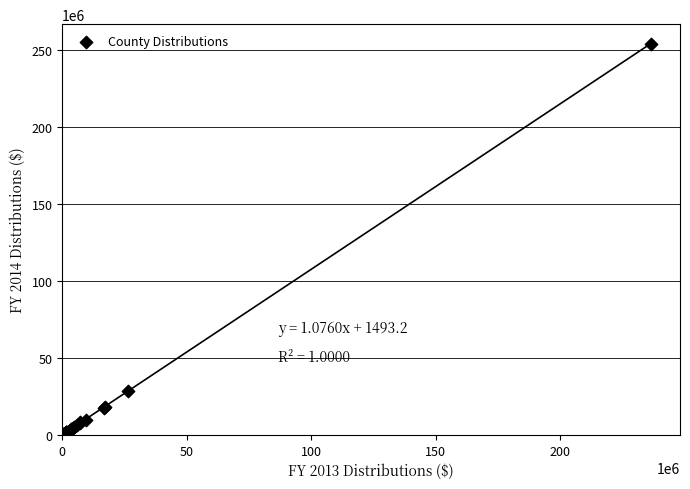

What Y value in the scatter plot is closest to 127211440?

28657134.0